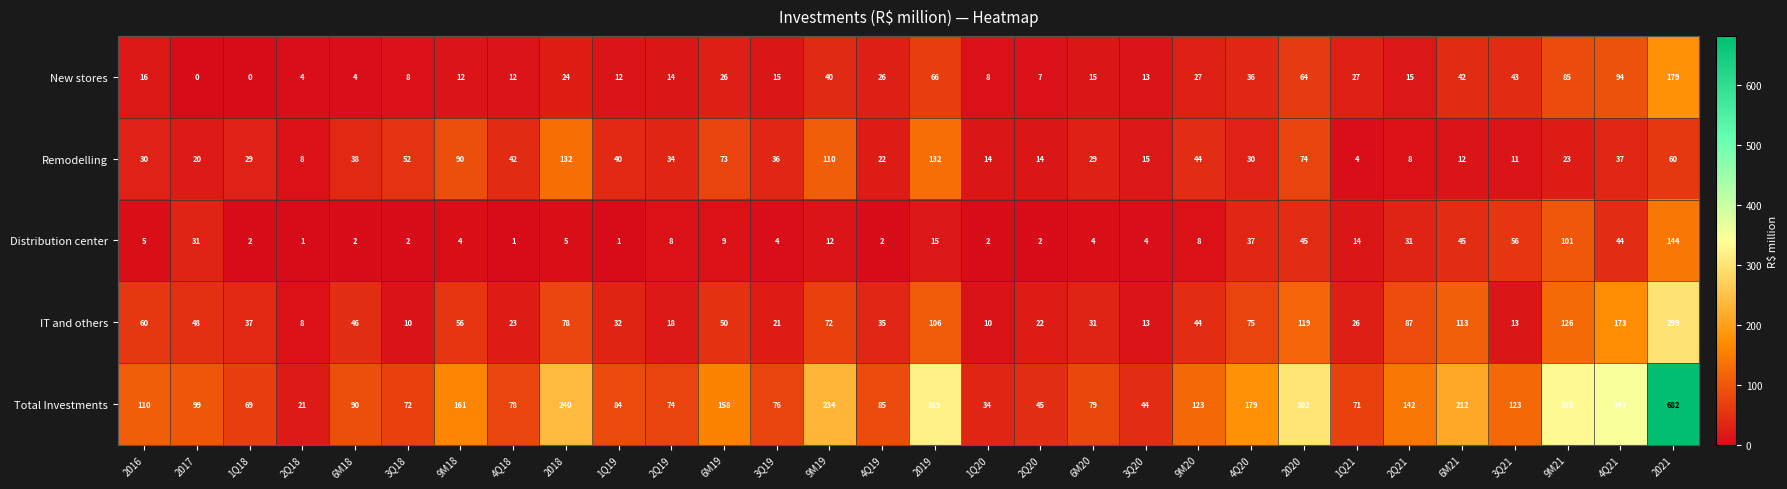

The IT and others series shows 24 at 1Q18. True or false?

False